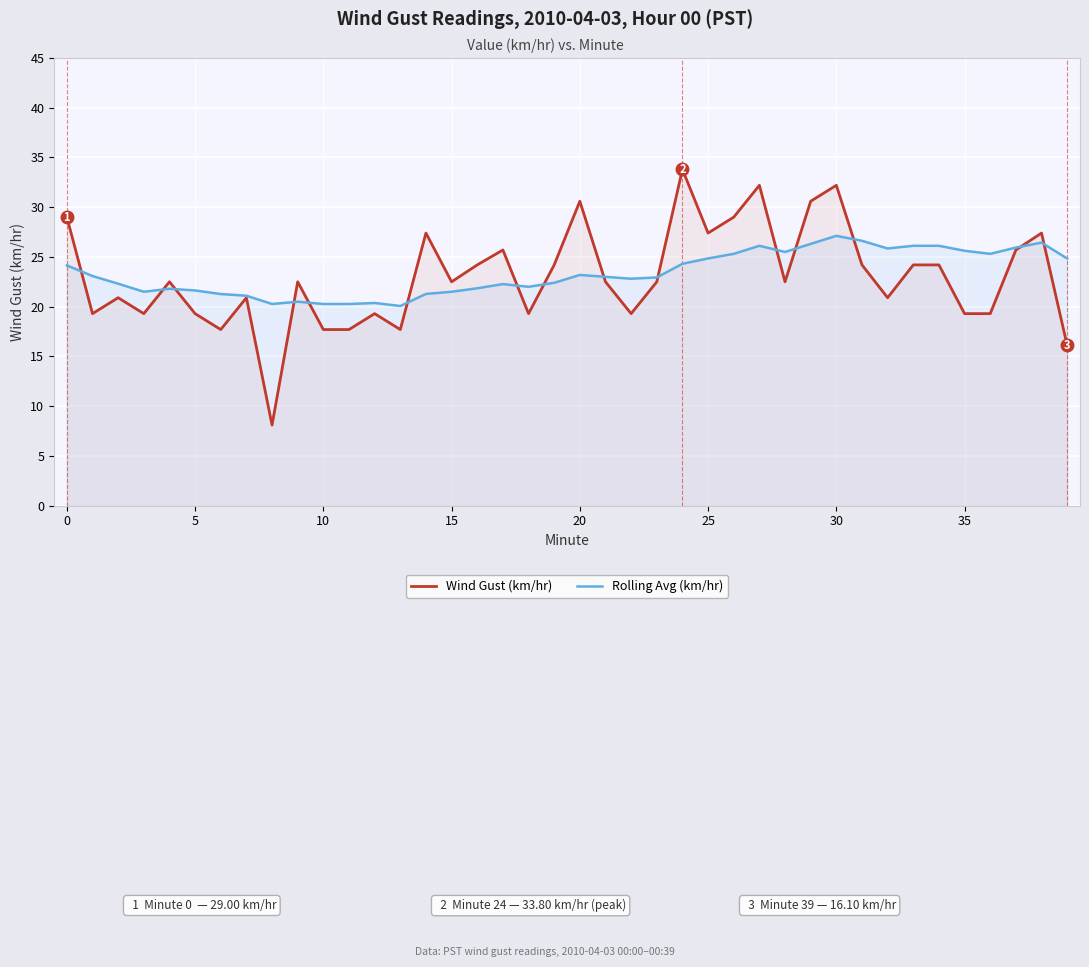

How many lines are shown in the chart?

2